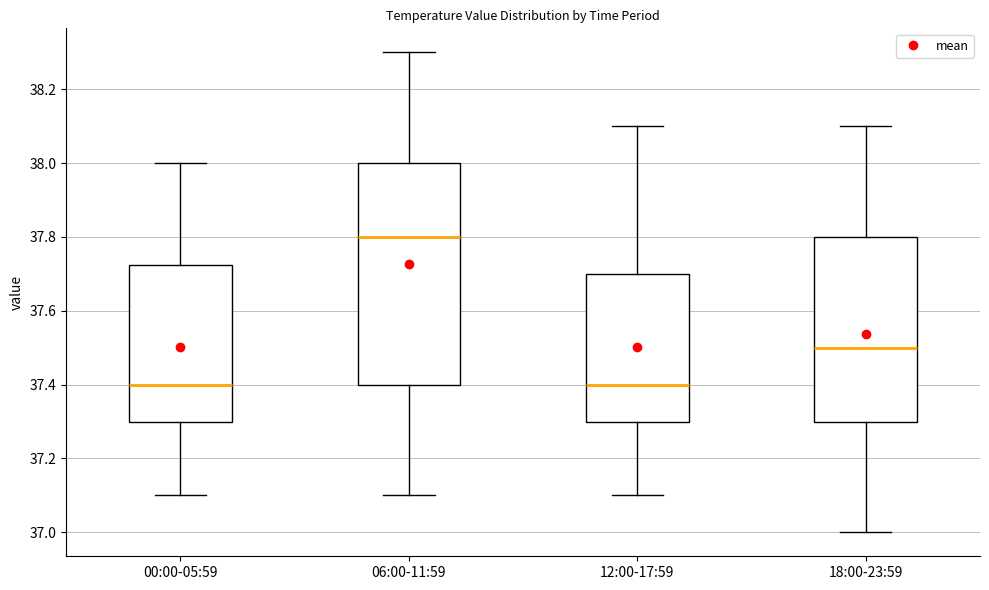

Reading left to right, transcribe this box plot: for each box, give where its median line is, the range the box spans, and where its two whiskers end, as read against the y-axis. The values are not printed on the chart, so give them approximately, as read against the axis.

00:00-05:59: median 37.40, box 37.30 to 37.72, whiskers 37.10 to 38.00
06:00-11:59: median 37.80, box 37.40 to 38.00, whiskers 37.10 to 38.30
12:00-17:59: median 37.40, box 37.30 to 37.70, whiskers 37.10 to 38.10
18:00-23:59: median 37.50, box 37.30 to 37.80, whiskers 37.00 to 38.10